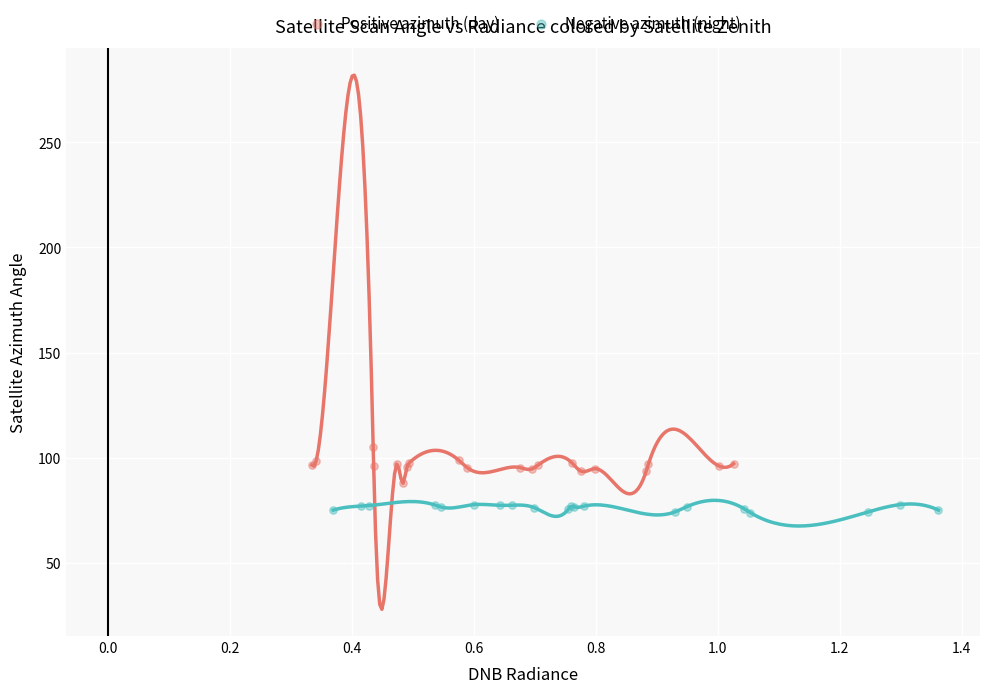

Which series reaches the minimum Y coordinate?

Negative azimuth (night)